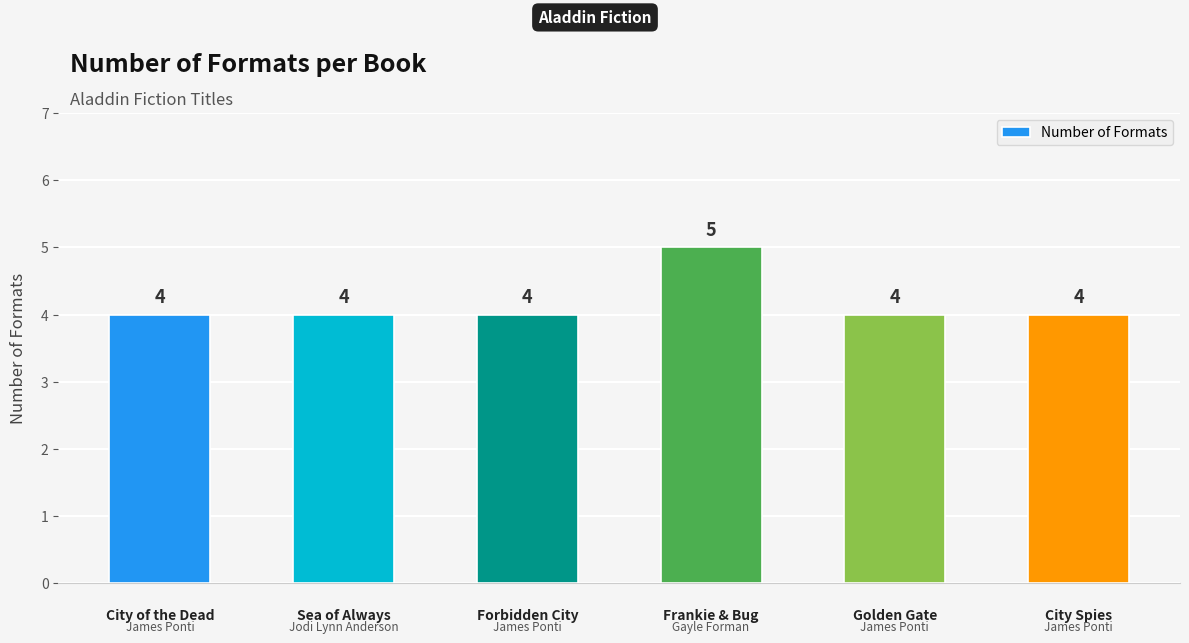

The chart shows a value of 7 at Forbidden City. True or false?

False